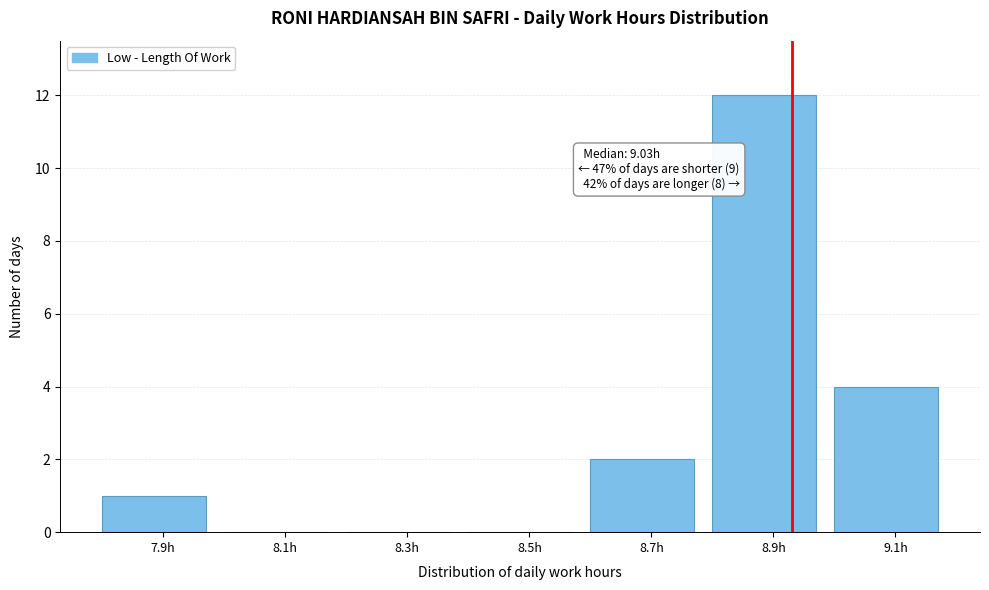

Reading left to right, list all the values displayed in this chart.

7.9h=1	8.1h=0	8.3h=0	8.5h=0	8.7h=2	8.9h=12	9.1h=4